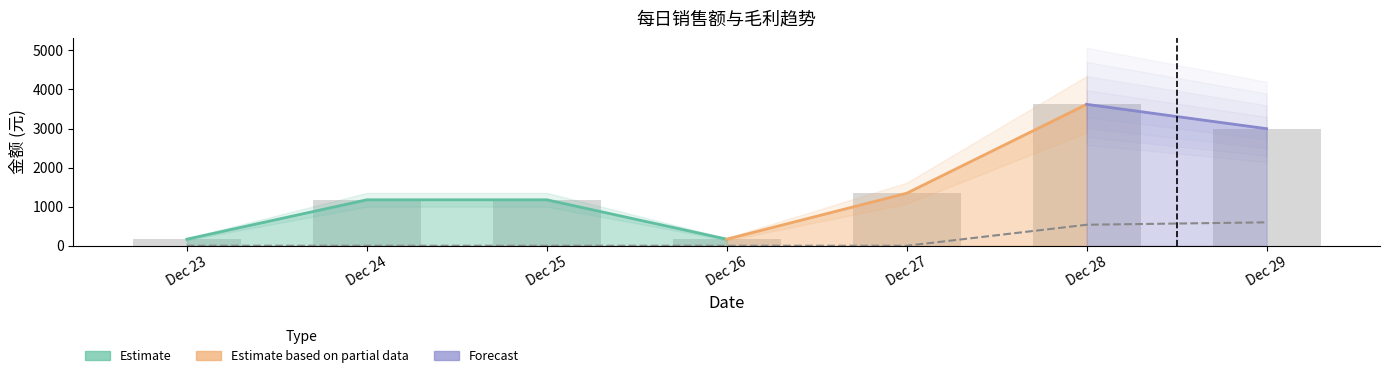

Between Dec 27 and Dec 24, which is larger?

Dec 27